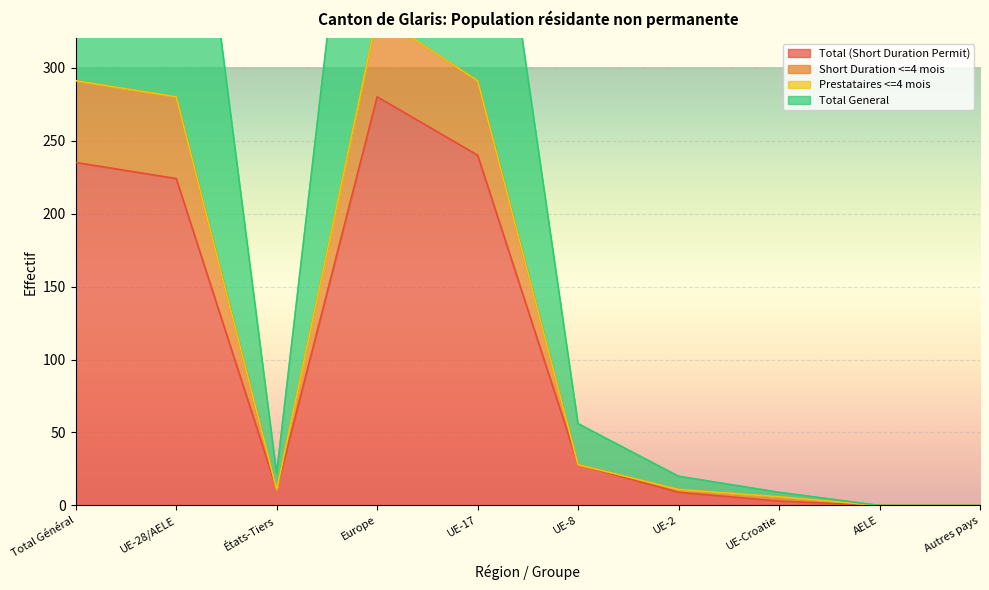

True or false: Total (Short Duration Permit) has a value of 3 at UE-Croatie.

True